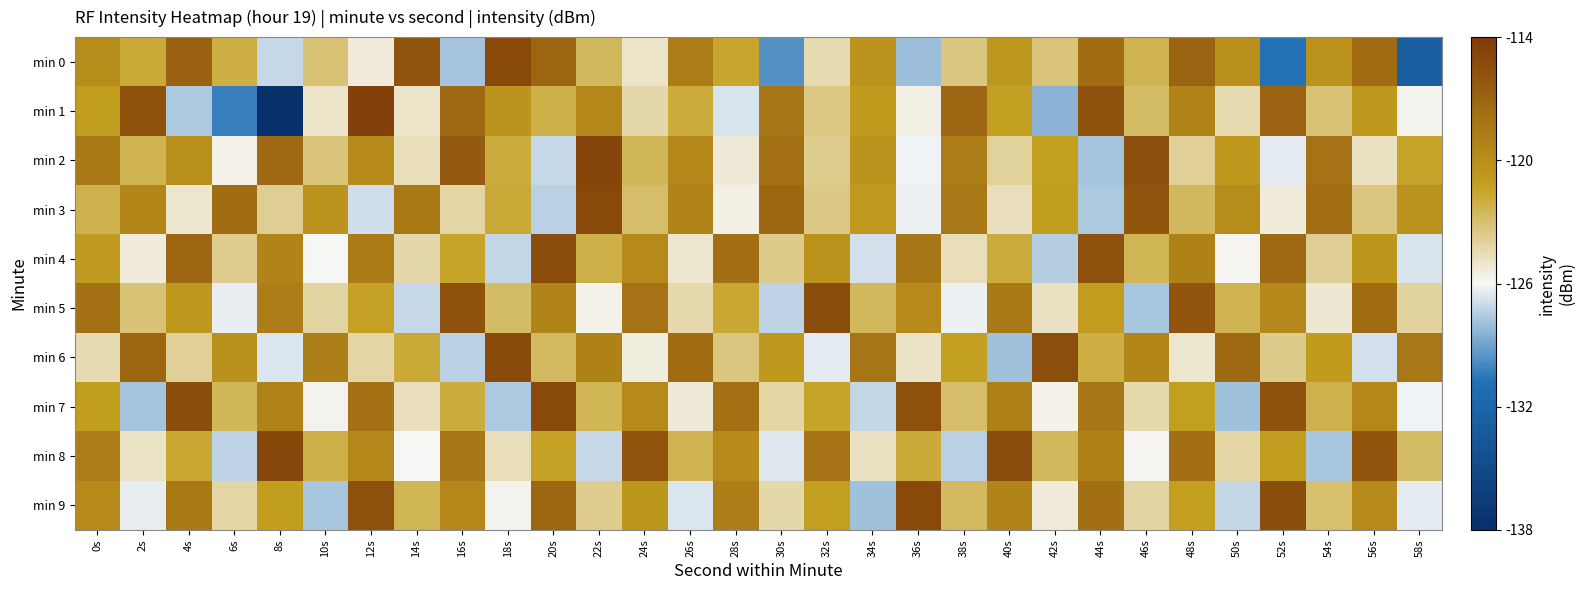

Which has a higher value, 6s or 22s?

6s